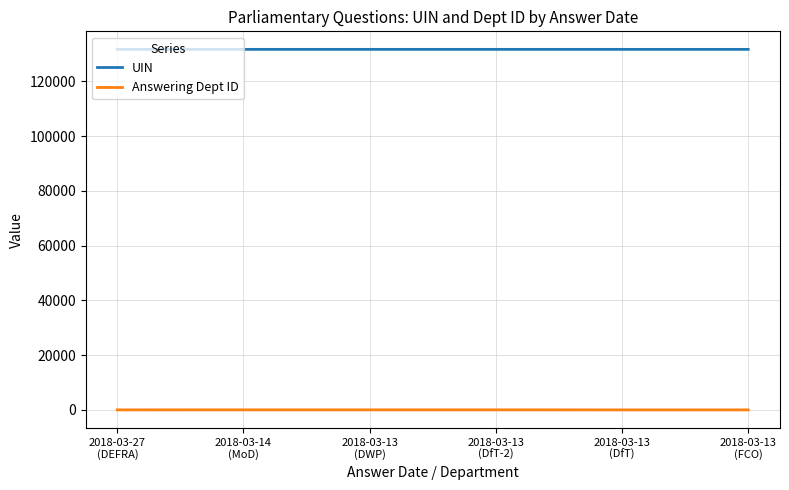

Rank the series by their maximum value, from lowest to highest.

Answering Dept ID, UIN